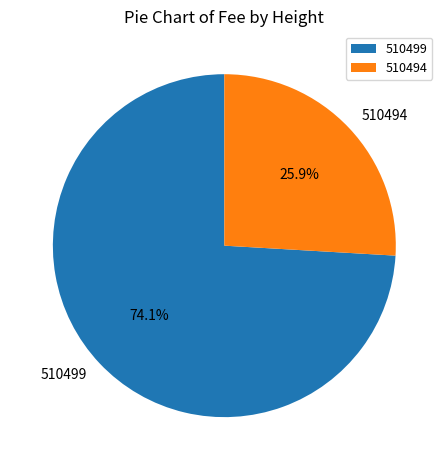

What percentage do 510494 and 510499 together represent?

100.0%